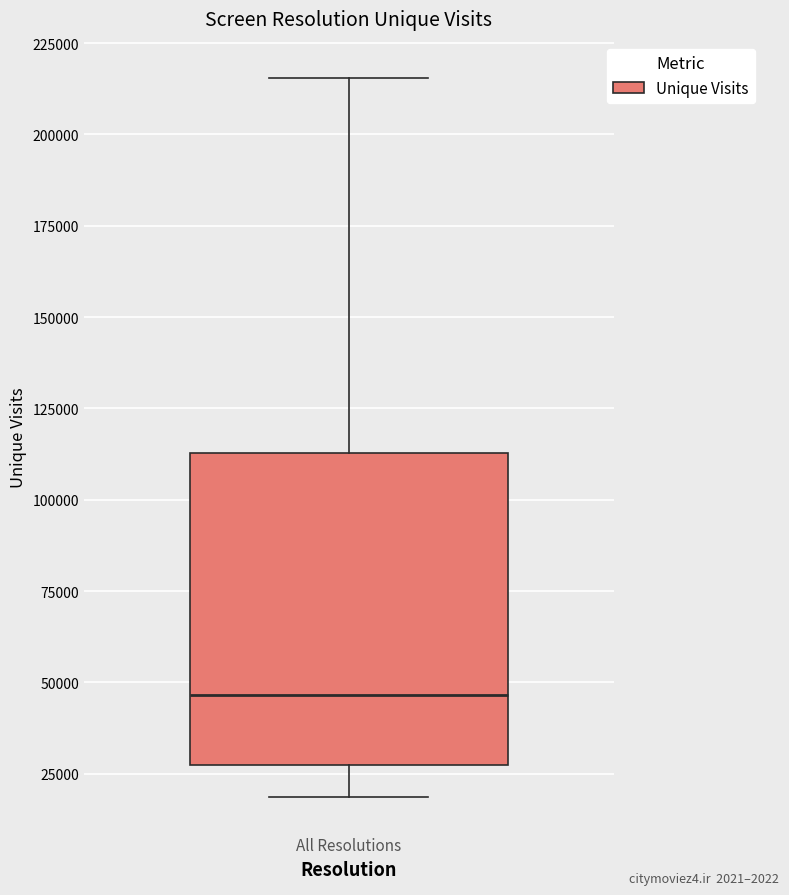

Where is the lower edge of the box for All Resolutions on the y-axis? The values are not printed on the chart, so give them approximately, as read against the axis.

25000